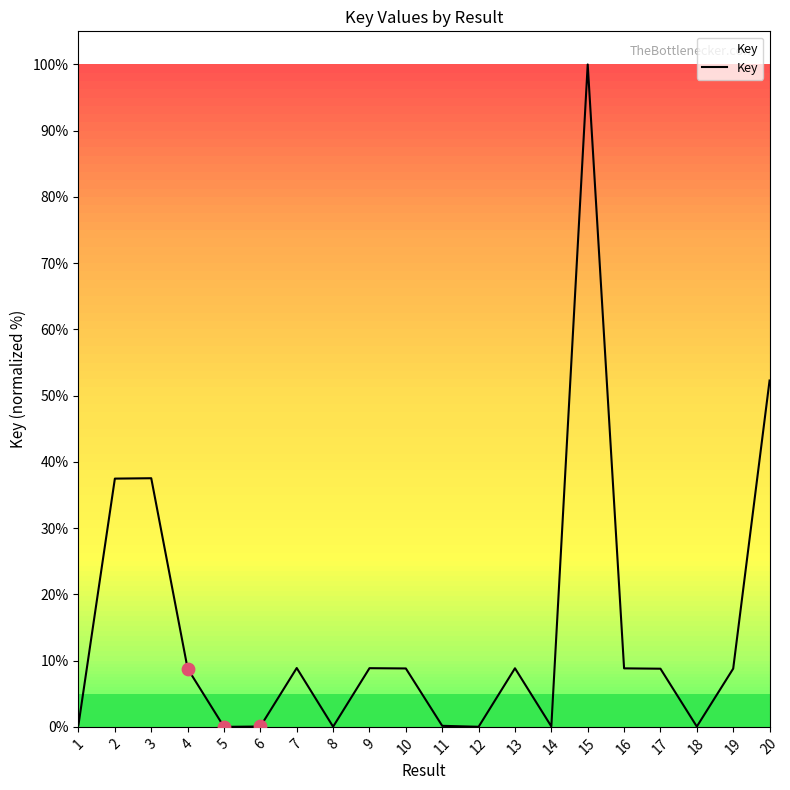

What is the ratio of the value at 4 to the value at 19?

1.0